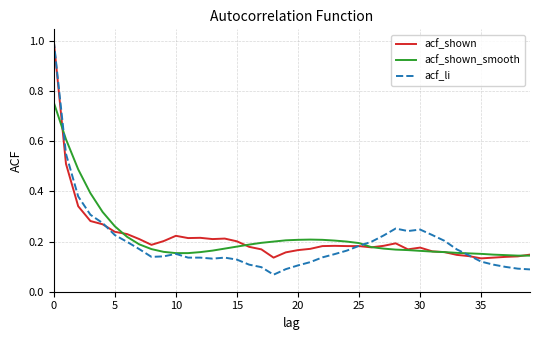

Which series has the largest range (max minus min)?

acf_li